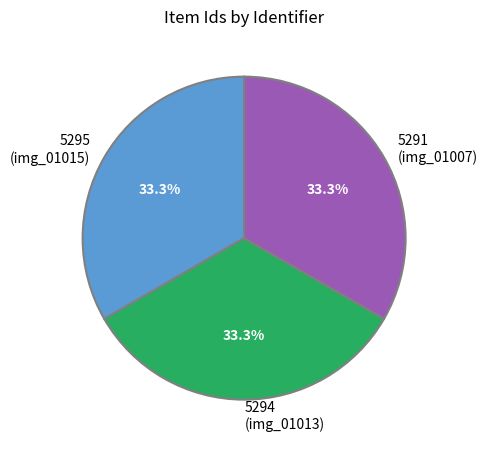

Does 5295 (img_01015) represent more than half of the total?

No